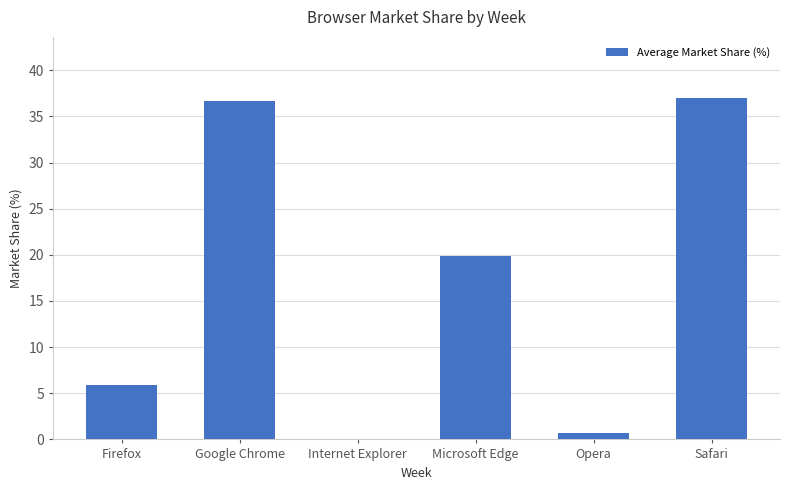

How many categories are shown in the chart?

6